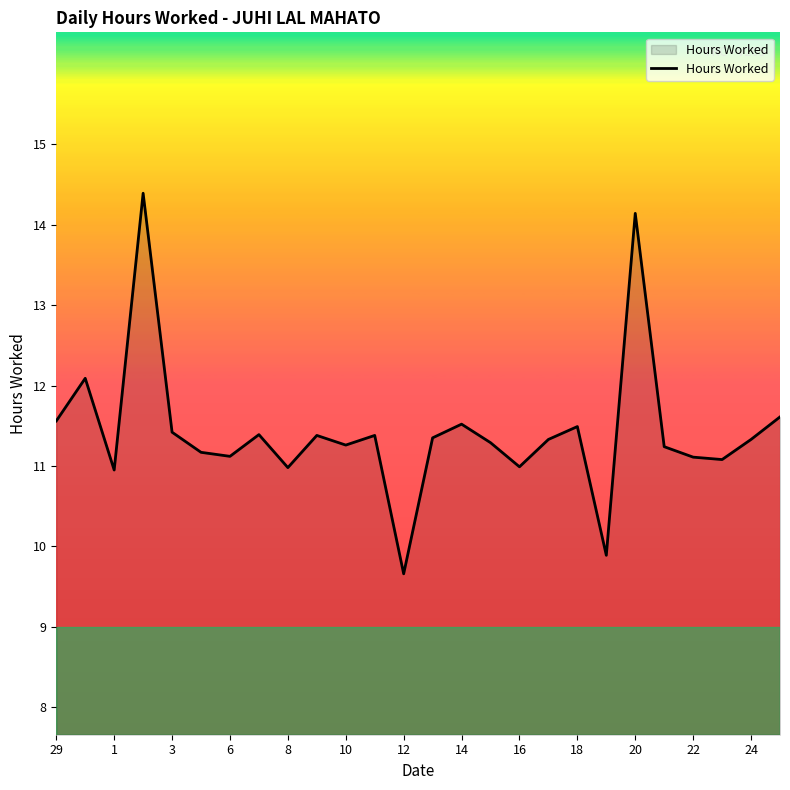

What is the maximum value shown in the chart?

14.4